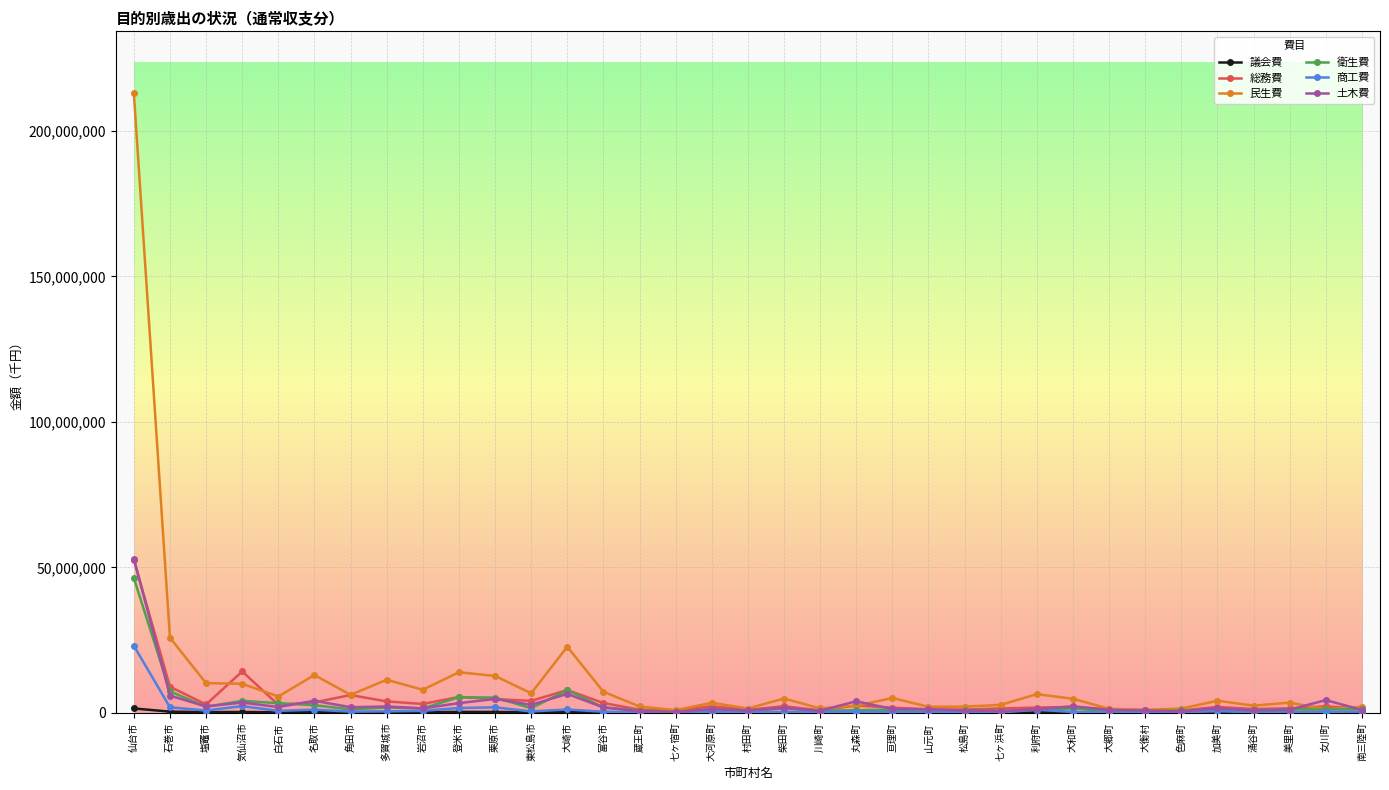

The value of 総務費 at 仙台市 is 36628753. True or false?

False